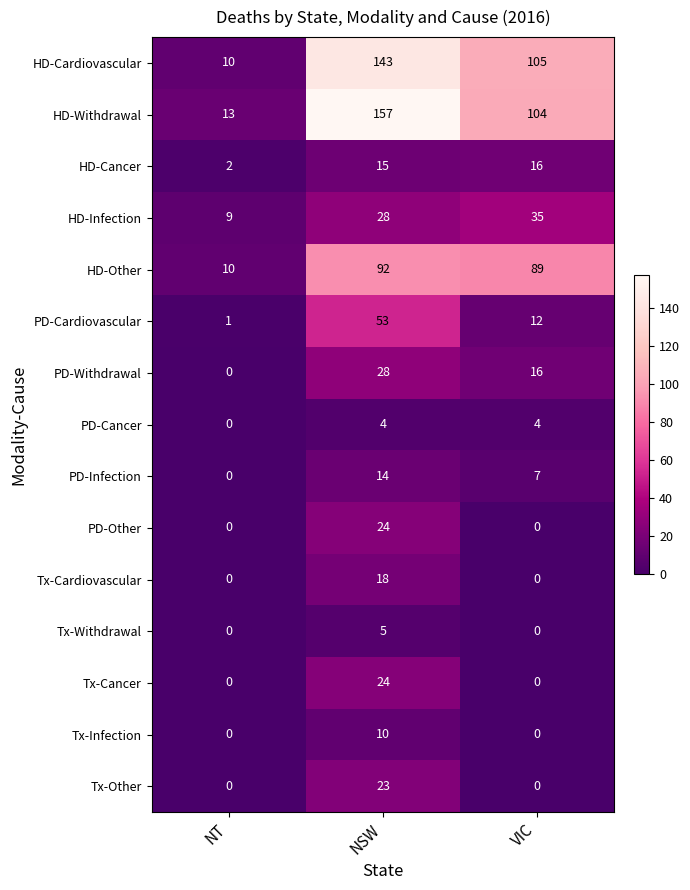

List the labels in order of HD-Cancer value, largest first.

VIC, NSW, NT